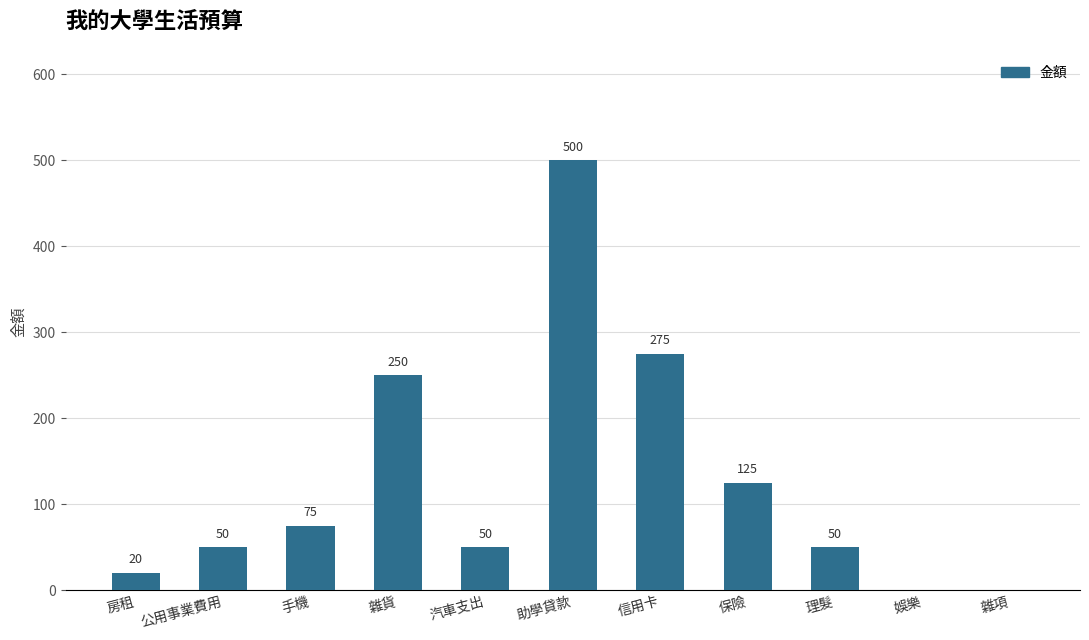

Between 雜項 and 汽車支出, which is larger?

汽車支出